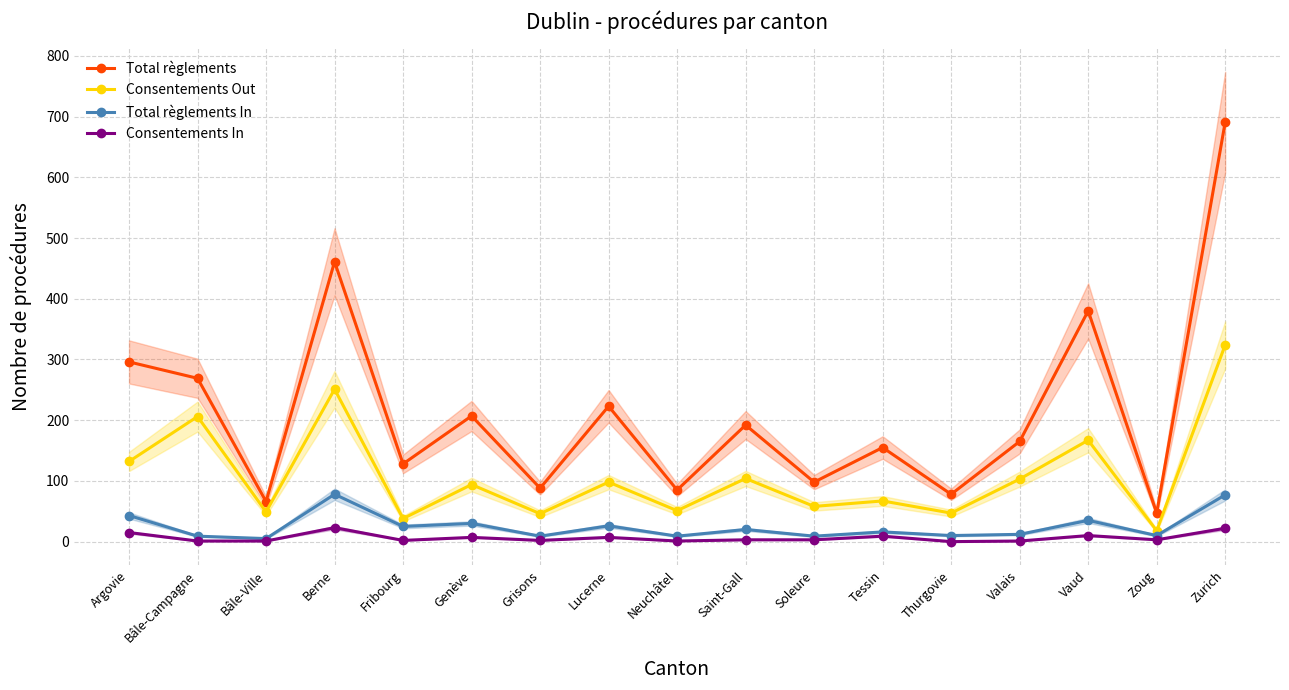

Where is the first local minimum for Total règlements?

Bâle-Ville